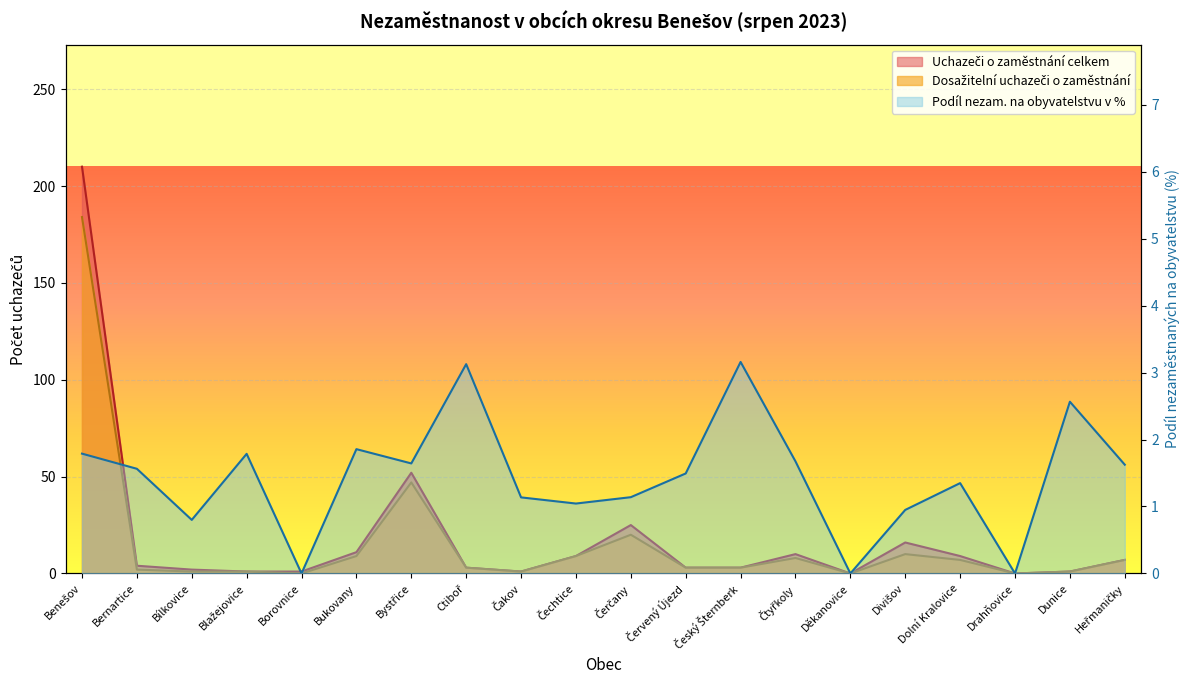

List the labels in order of Podíl nezam. na obyvatelstvu v % value, largest first.

Český Šternberk, Ctiboř, Dunice, Bukovany, Benešov, Blažejovice, Čtyřkoly, Bystřice, Heřmaničky, Bernartice, Červený Újezd, Dolní Kralovice, Čerčany, Čakov, Čechtice, Divišov, Bílkovice, Borovnice, Děkanovice, Drahňovice